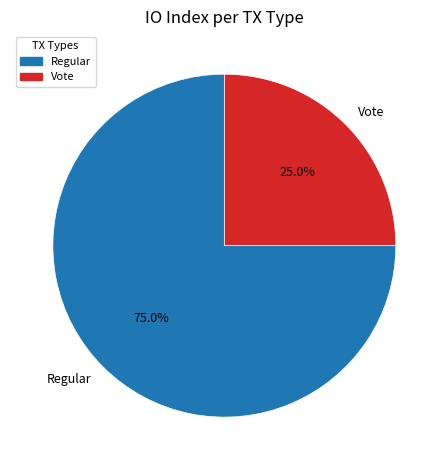

Which has a higher value, Regular or Vote?

Regular